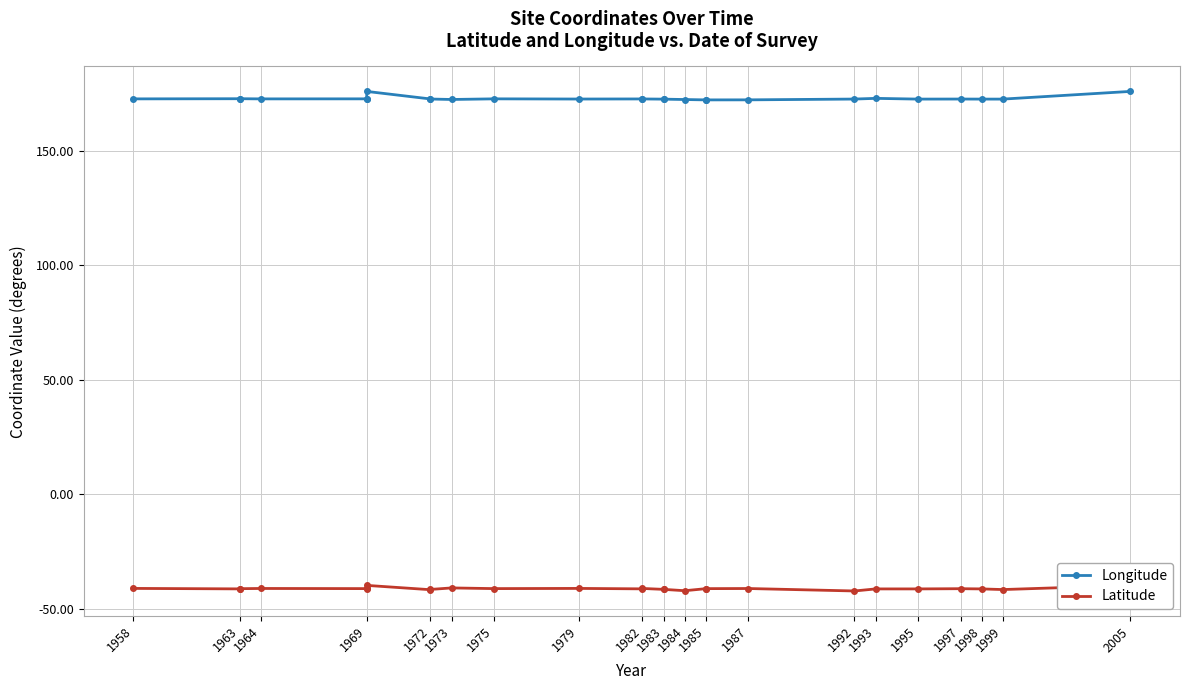

Which has a higher value, 1964 or 1982?

1964